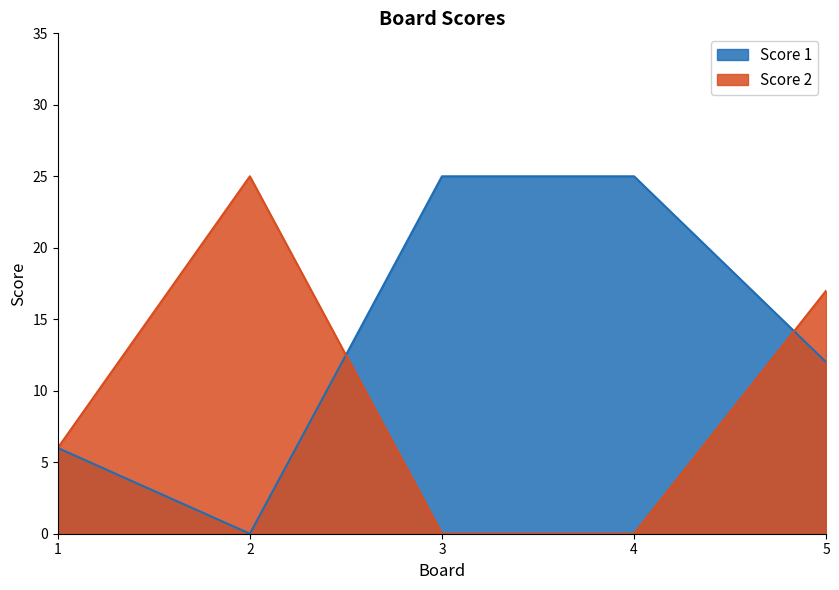

Reading left to right, what are all the values shown in this chart?

Score 1: 6	0	25	25	12
Score 2: 6	25	0	0	17